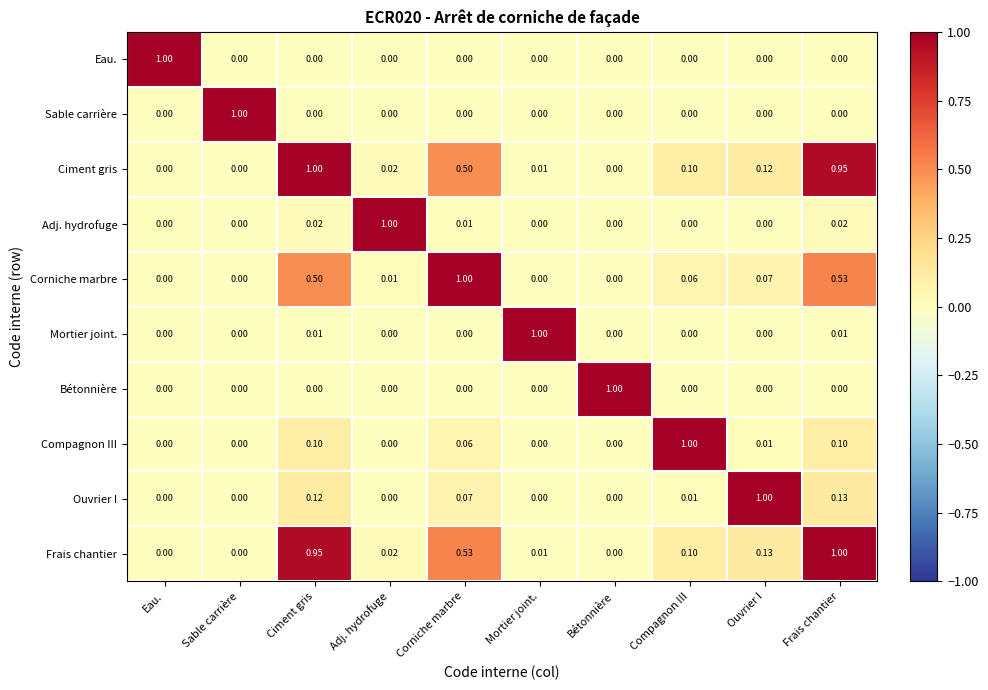

At which category is the sum across all series the highest?

Frais chantier